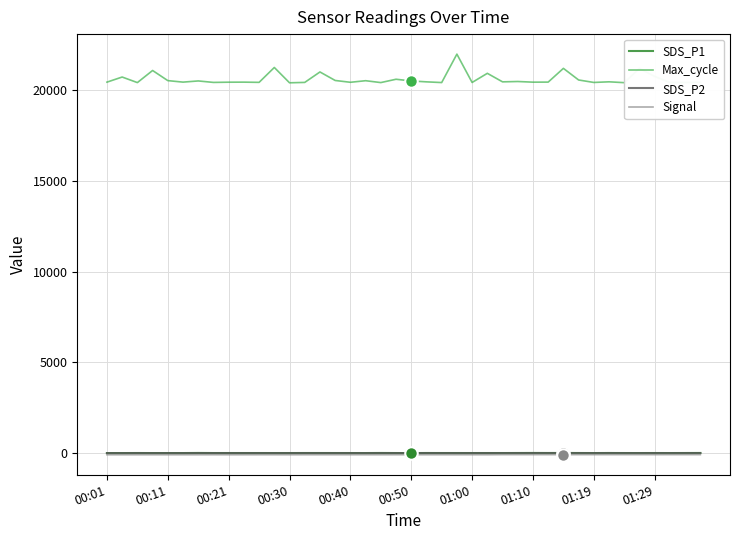

Which series has the largest total across all categories?

Max_cycle